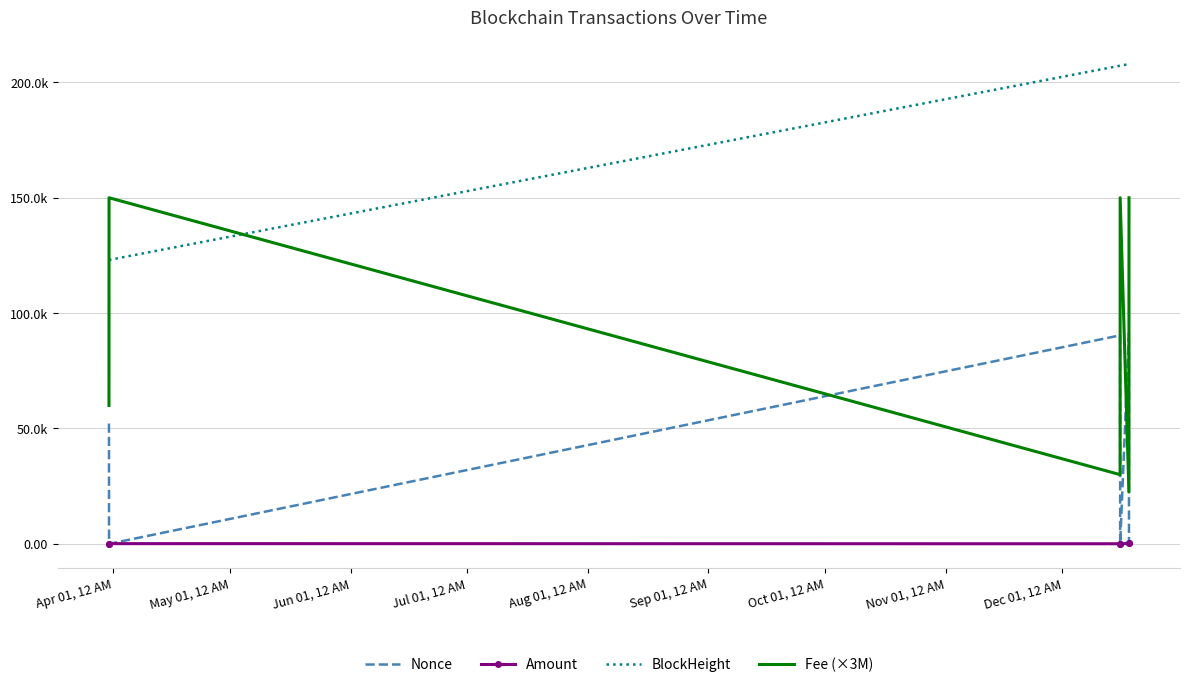

What are all the series names shown in the legend?

Nonce, Amount, BlockHeight, Fee (×3M)